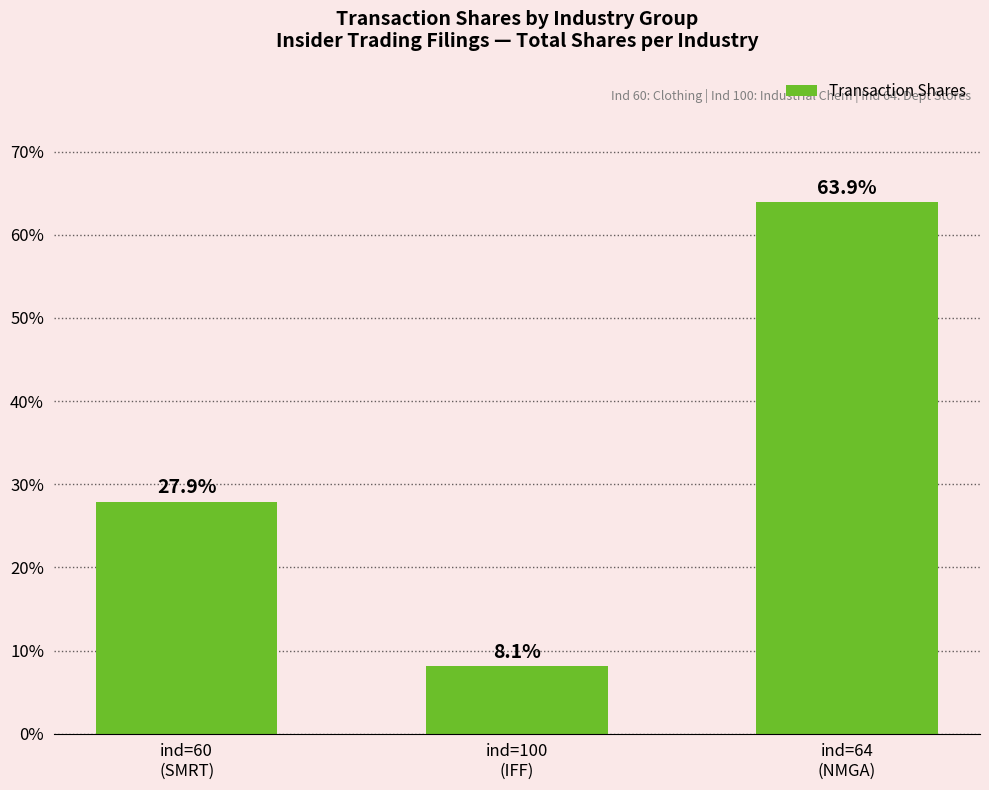

Which has a higher value, ind=64
(NMGA) or ind=60
(SMRT)?

ind=64
(NMGA)